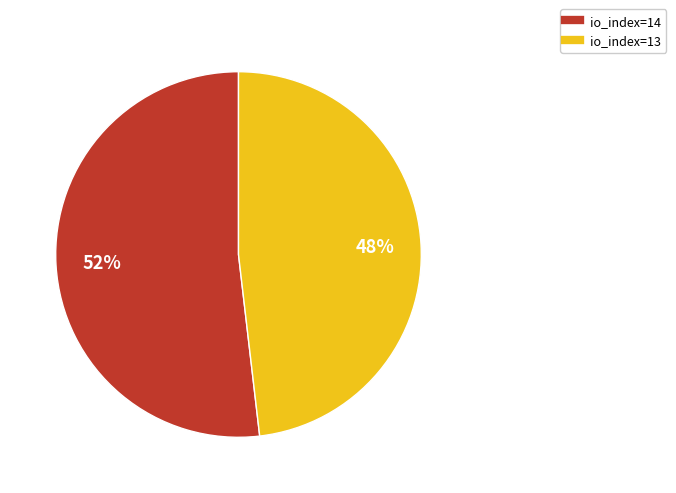

The io_index=13 slice represents 54% of the pie. True or false?

False